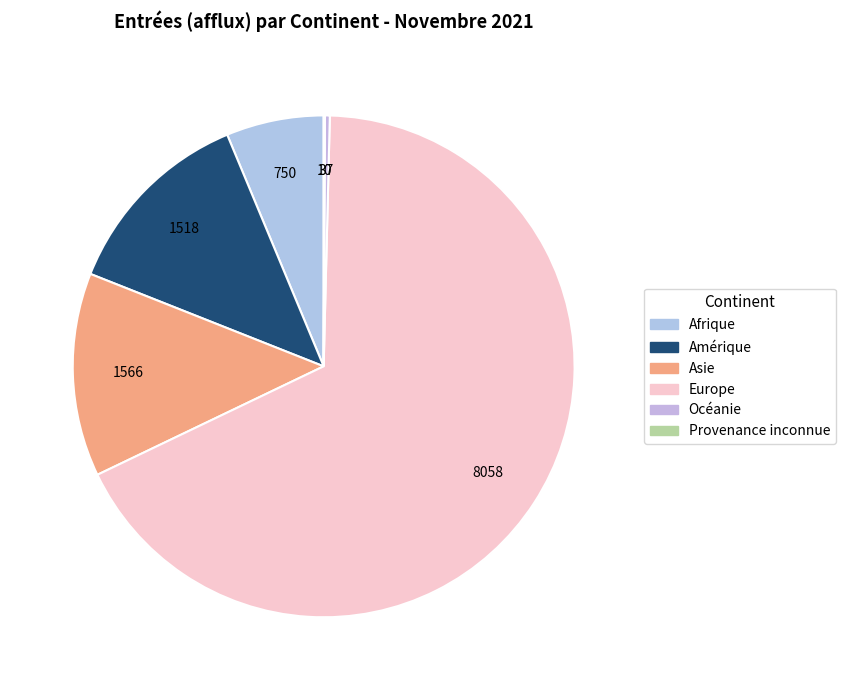

To the nearest percent, what is the difference between the Provenance inconnue and Asie slice percentages?

13%